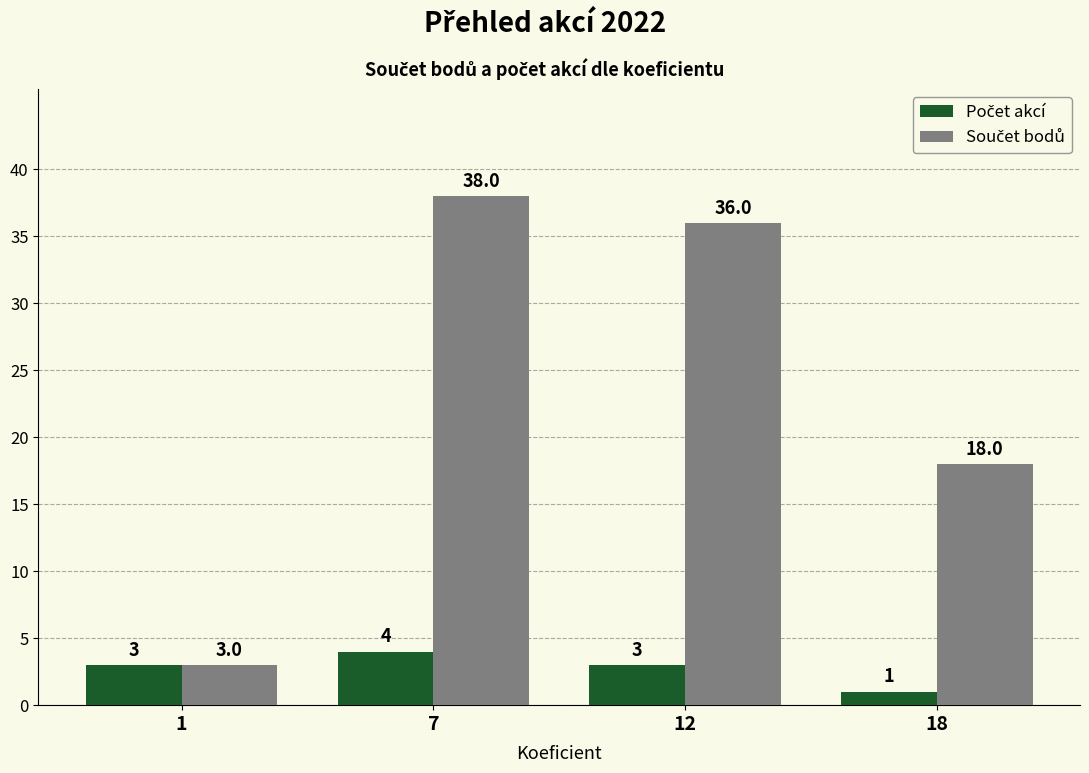

At how many categories does at least one series exceed 11?

3